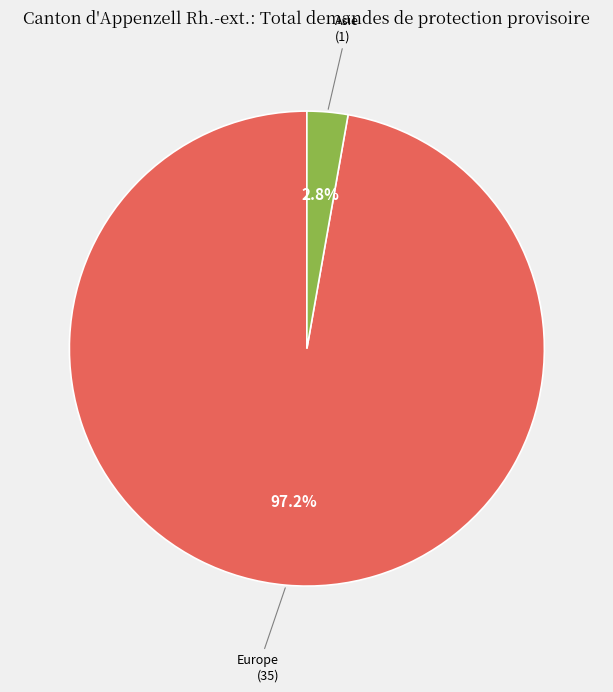

Do Asie and Europe together represent more than half of the pie?

Yes